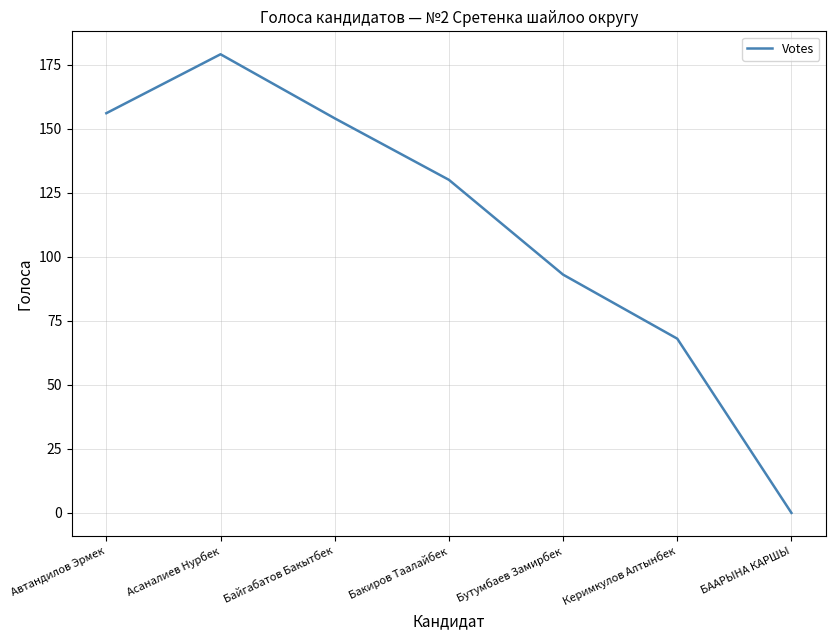

What is the average value?

111